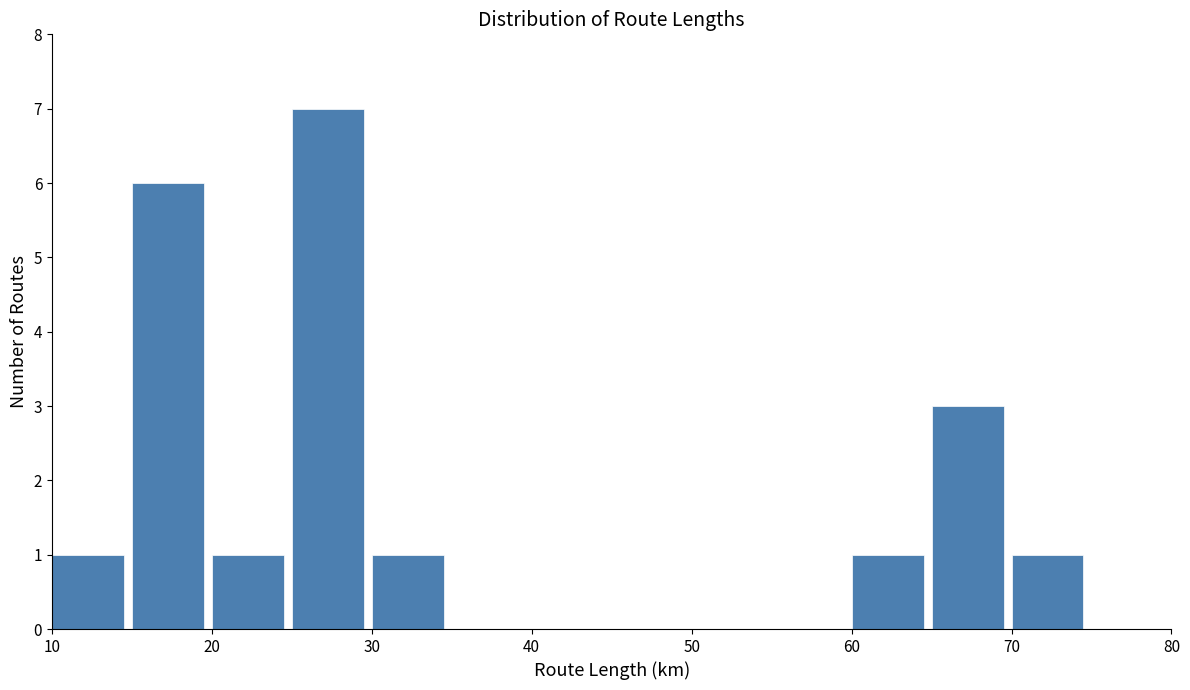

How tall is the bar that spans 15 to 20 on the x-axis? The values are not printed on the chart, so give them approximately, as read against the axis.

6